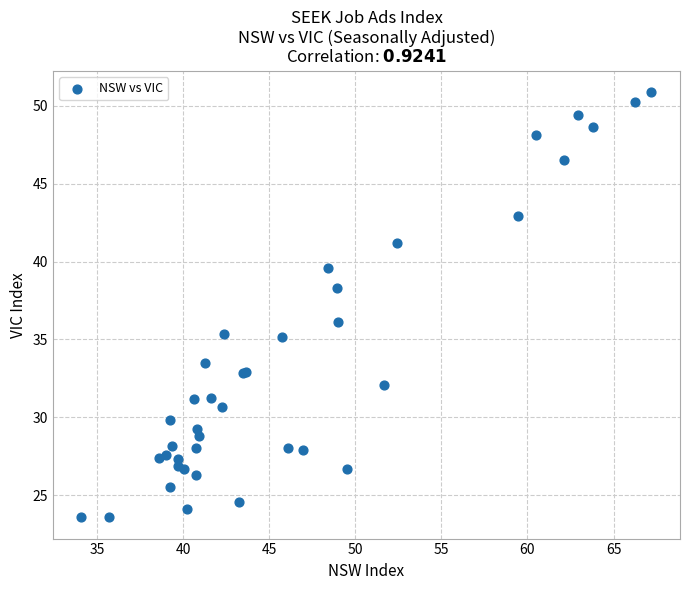

What Y value in the scatter plot is closest to 37?

36.1